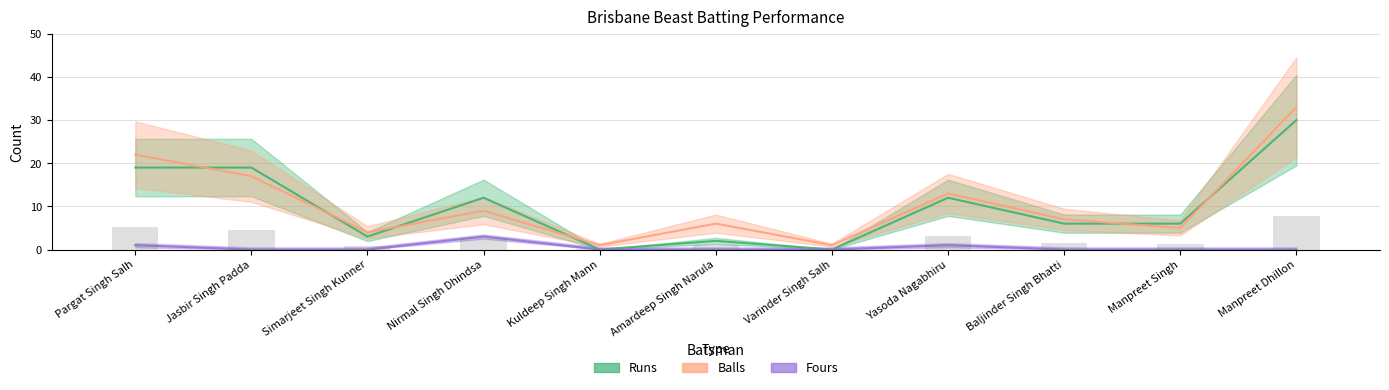

How many data points does each series have?

11